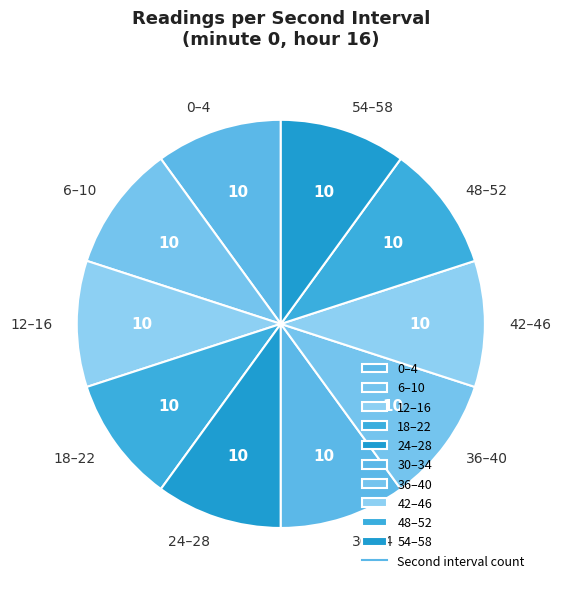

Is 48–52 the majority of the pie?

No